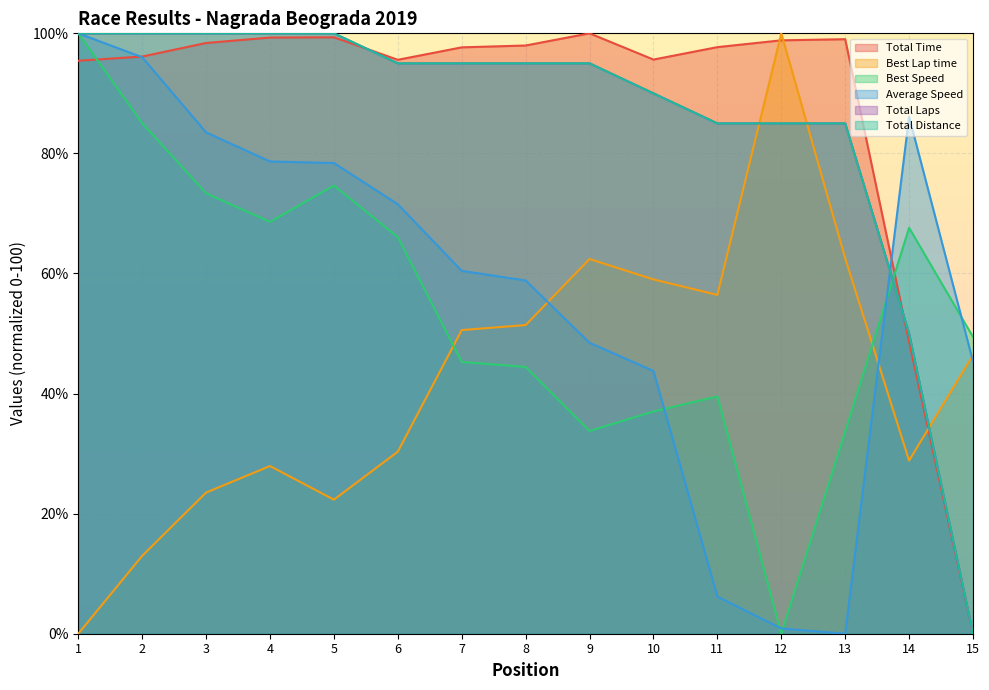

Reading left to right, list all the values displayed in this chart.

Total Time: 95.4	96.1	98.4	99.3	99.3	95.6	97.7	98.0	100.0	95.6	97.7	98.8	99.0	48.6	0.0
Best Lap time: 0.0	13.0	23.5	27.9	22.3	30.3	50.6	51.4	62.4	59.0	56.4	100.0	62.5	28.8	46.4
Best Speed: 100.0	85.0	73.4	68.6	74.6	66.0	45.3	44.4	33.8	37.0	39.5	0.0	33.6	67.6	49.4
Average Speed: 100.0	96.0	83.5	78.7	78.4	71.5	60.4	58.8	48.5	43.8	6.2	0.9	0.0	86.1	45.4
Total Laps: 100.0	100.0	100.0	100.0	100.0	95.0	95.0	95.0	95.0	90.0	85.0	85.0	85.0	50.0	0.0
Total Distance: 100.0	100.0	100.0	100.0	100.0	95.0	95.0	95.0	95.0	90.0	85.0	85.0	85.0	50.0	0.0